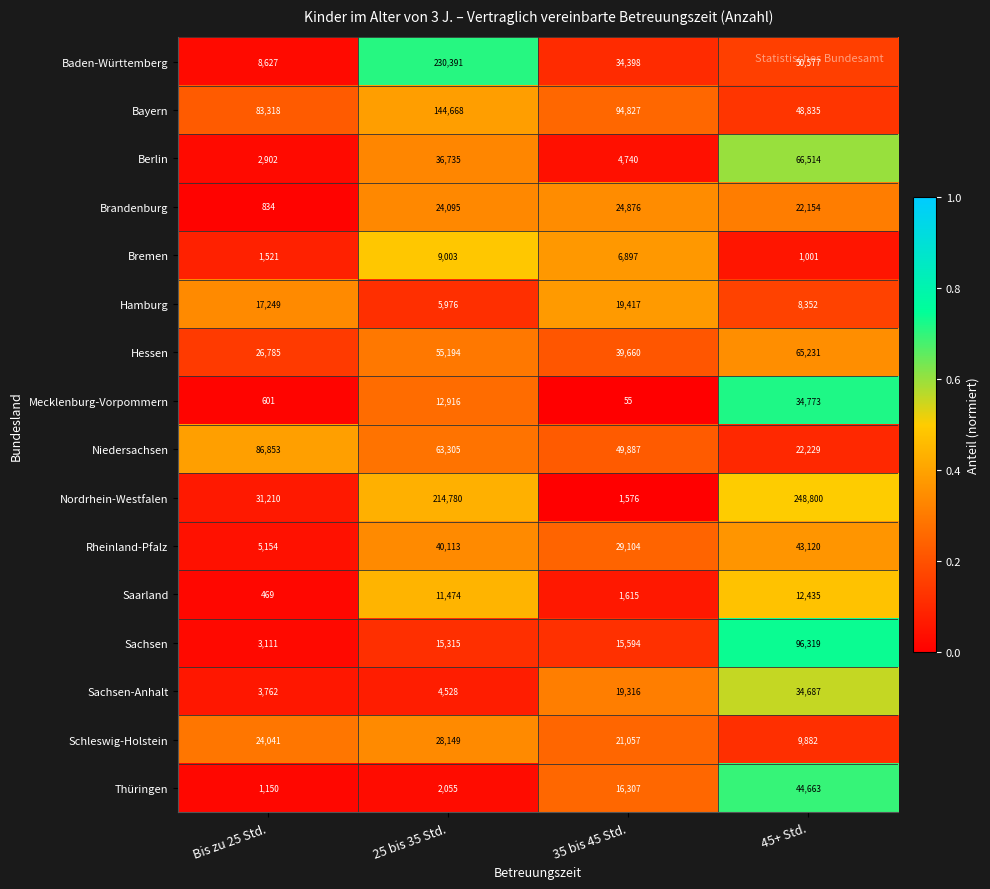

What is the total value across all series at Bis zu 25 Std.?

297587